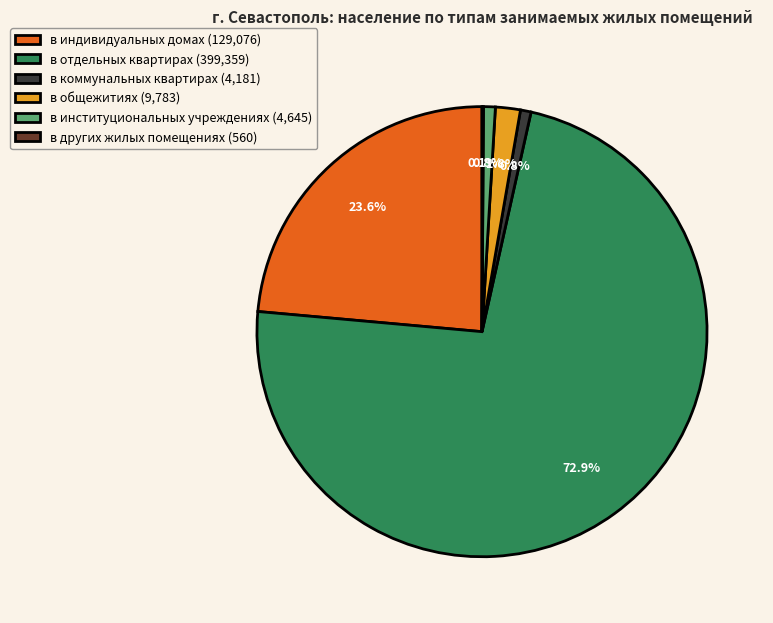

Is there a majority slice in this chart?

Yes